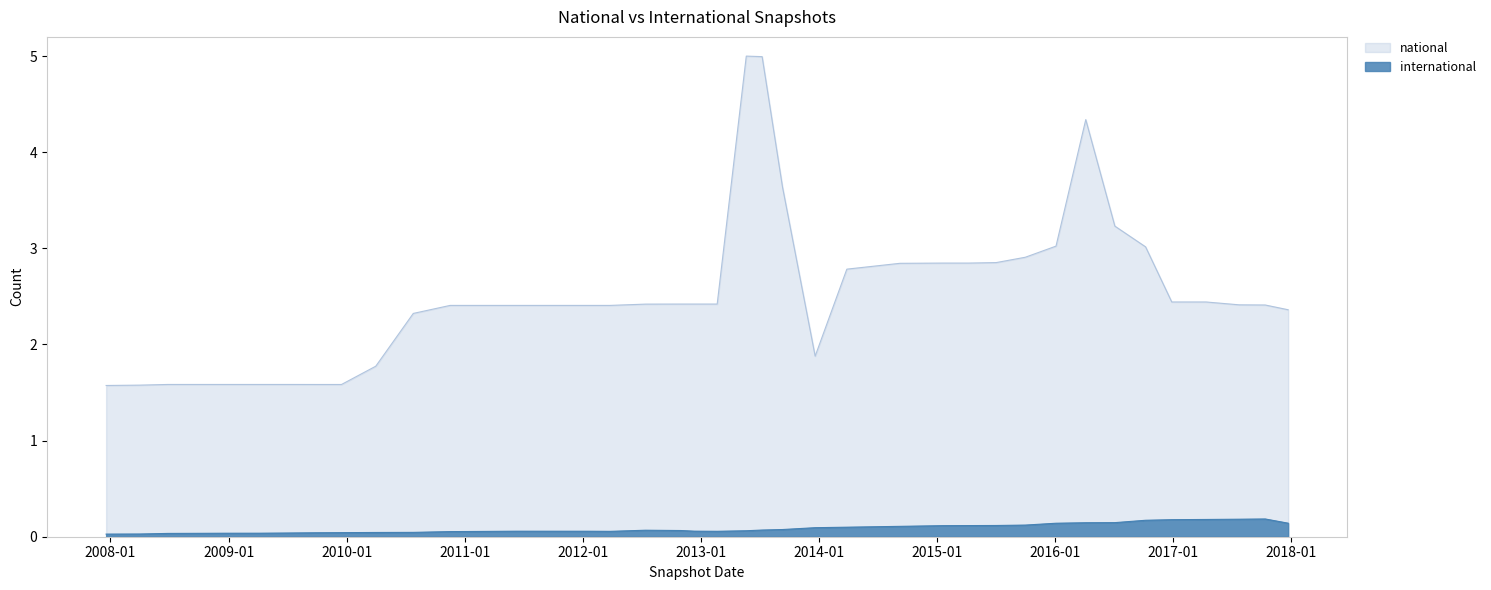

What is the value of the international point at the 26th from the left?

0.1